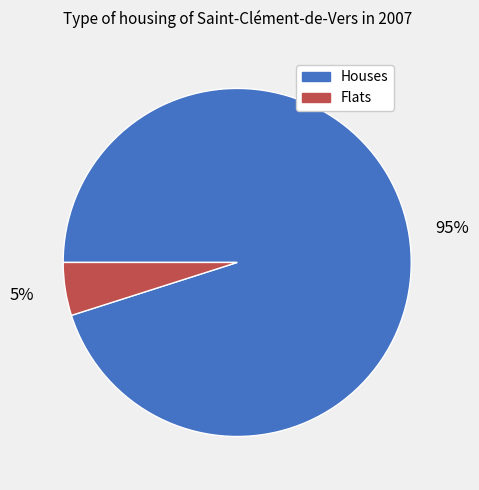

Between Flats and Houses, which is larger?

Houses